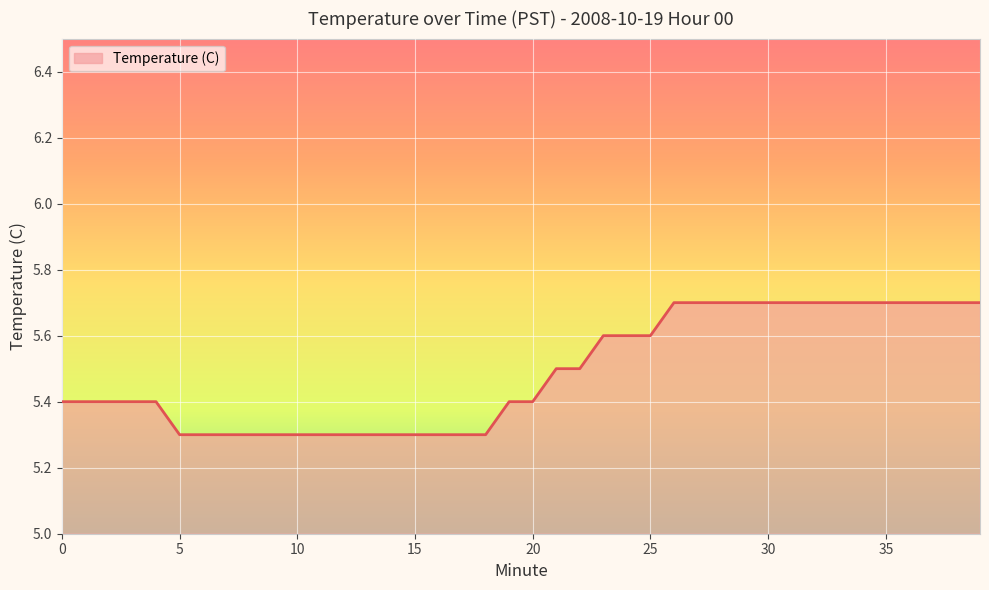

What is the maximum value shown in the chart?

5.7